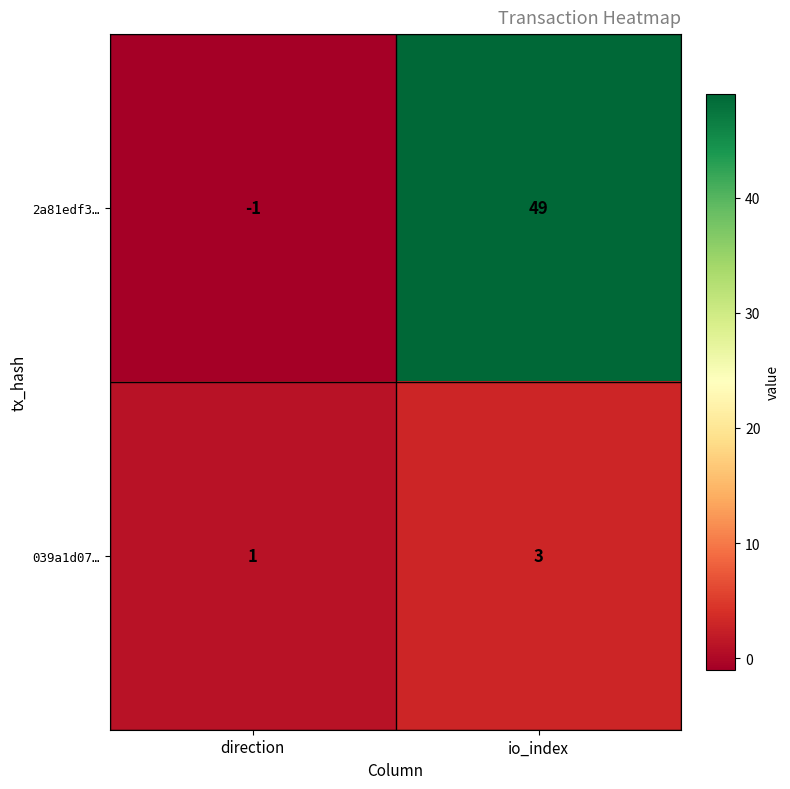

Reading left to right, list all the values displayed in this chart.

2a81edf3…: direction=-1	io_index=49
039a1d07…: direction=1	io_index=3